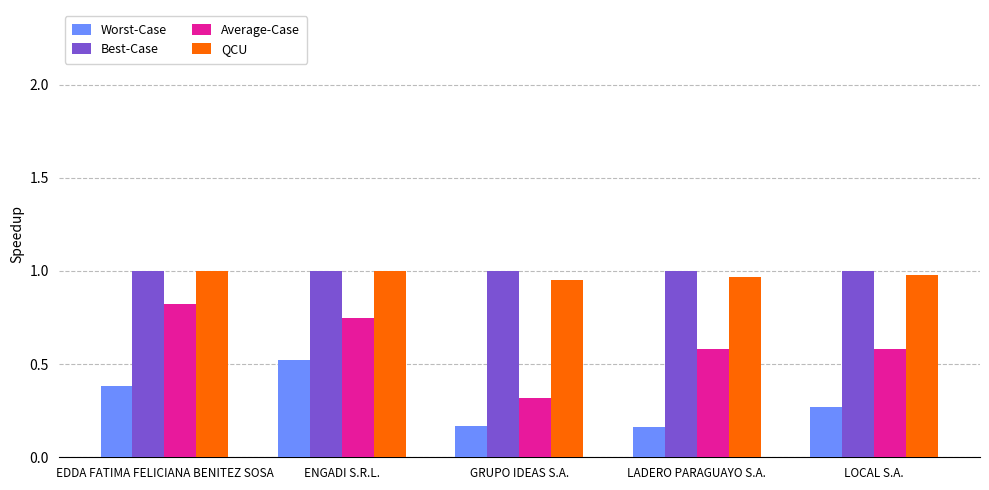

The Best-Case series shows 0.6 at LOCAL S.A.. True or false?

False